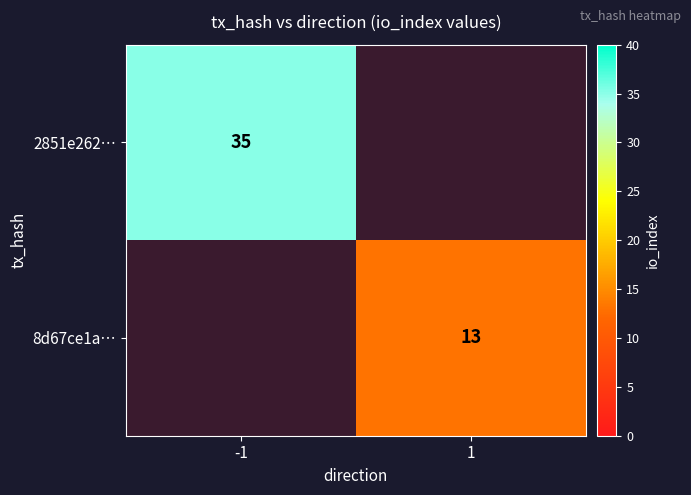

Is it true that 8d67ce1a… equals 19 at 1?

False